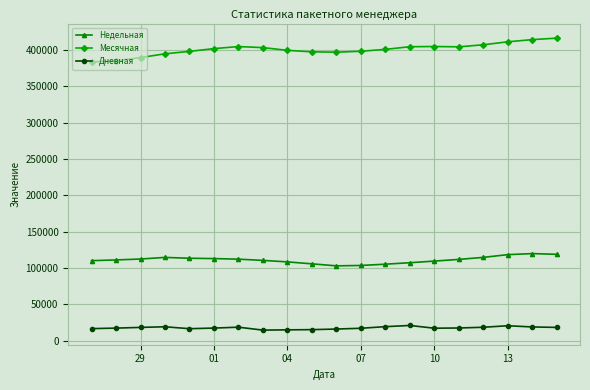

True or false: Дневная has more than 1 points higher than both neighbors.

True